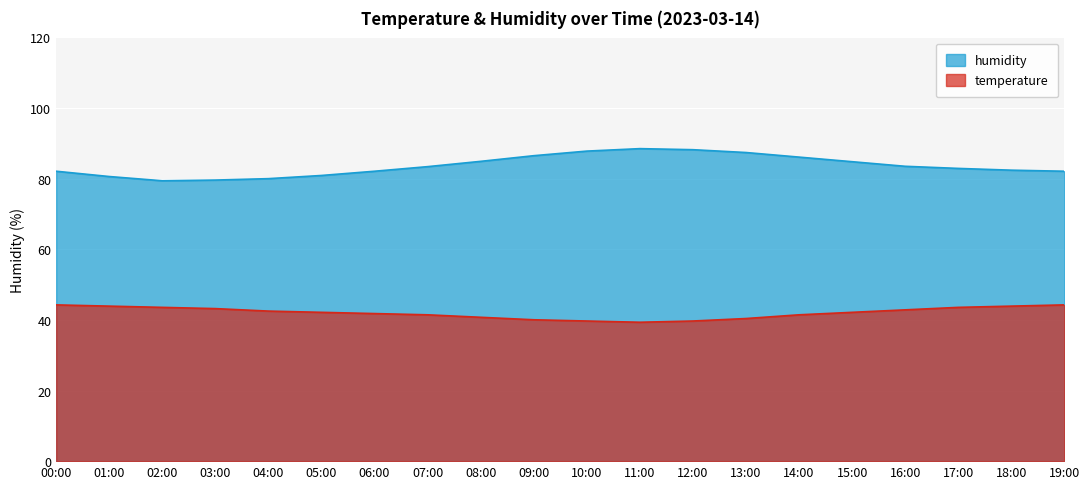

Between 03:00 and 17:00, which series saw the biggest shift?

humidity